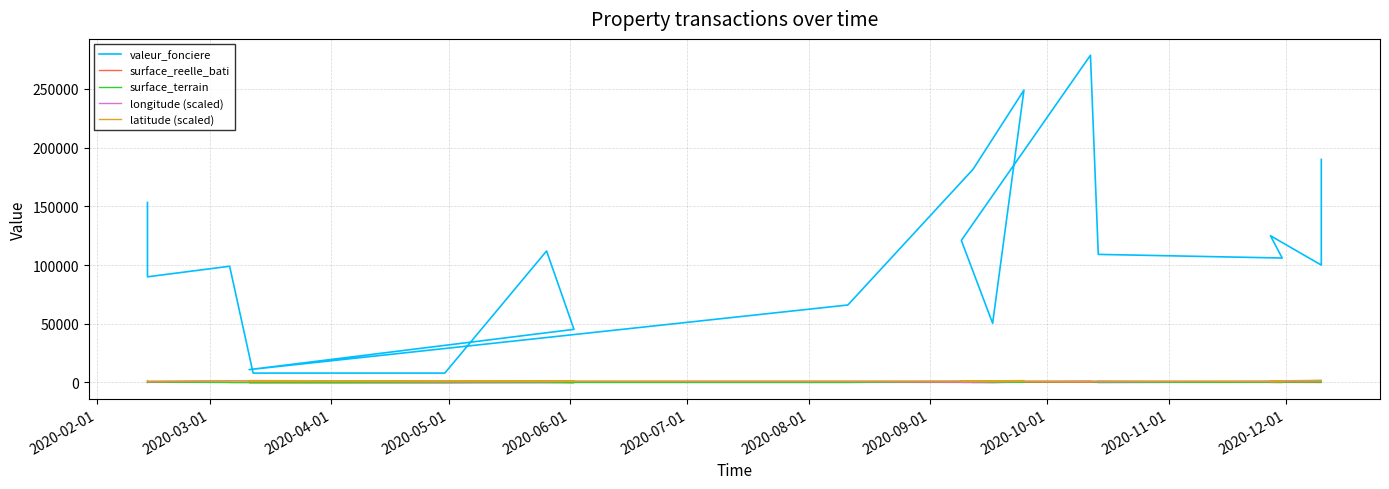

What is the difference between the longitude (scaled) values at 2020-11-01 and 2020-02-01?

479.9